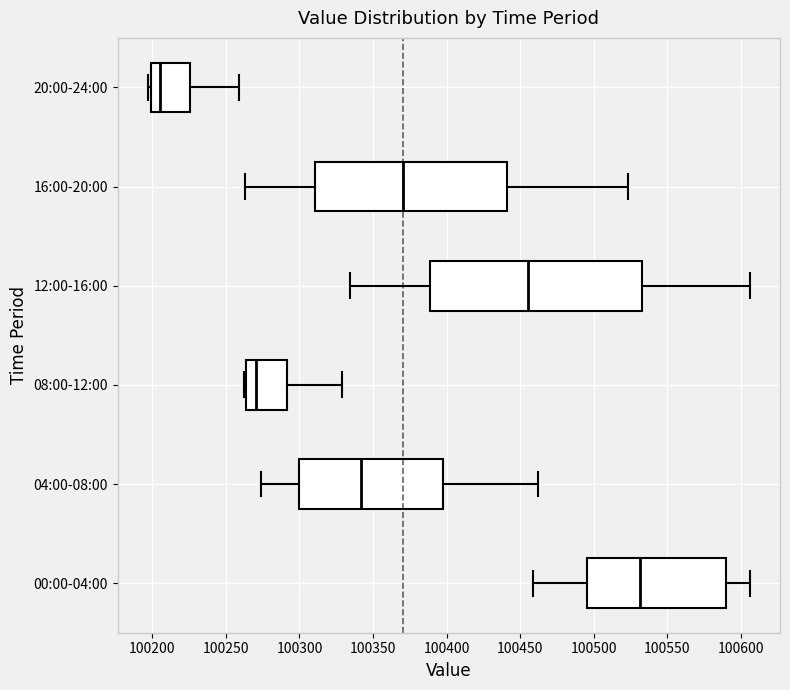

Reading bottom to top, read every box against the x-axis: the position of its median line, the range the box covers, and the ends of its whiskers. The values are not printed on the chart, so give them approximately, as read against the axis.

00:00-04:00: median 100530, box 100495 to 100590, whiskers 100460 to 100605
04:00-08:00: median 100340, box 100300 to 100400, whiskers 100275 to 100460
08:00-12:00: median 100270, box 100265 to 100290, whiskers 100260 to 100330
12:00-16:00: median 100455, box 100390 to 100535, whiskers 100335 to 100605
16:00-20:00: median 100370, box 100310 to 100440, whiskers 100265 to 100525
20:00-24:00: median 100205, box 100200 to 100225, whiskers 100195 to 100260